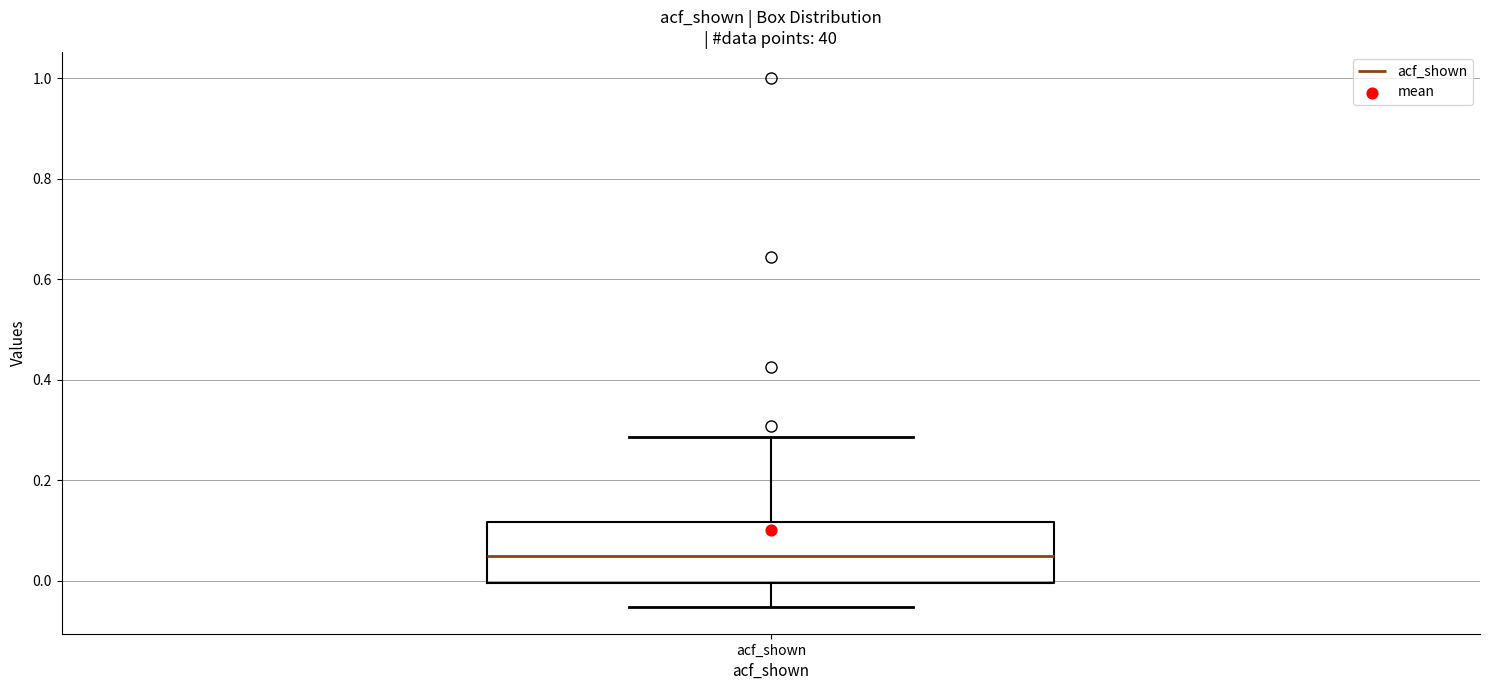

Read this box plot against the y-axis: the position of the median line, the range covered by the box, and the ends of both whiskers. The values are not printed on the chart, so give them approximately, as read against the axis.

median 0.04, box 0.00 to 0.12, whiskers -0.06 to 0.28